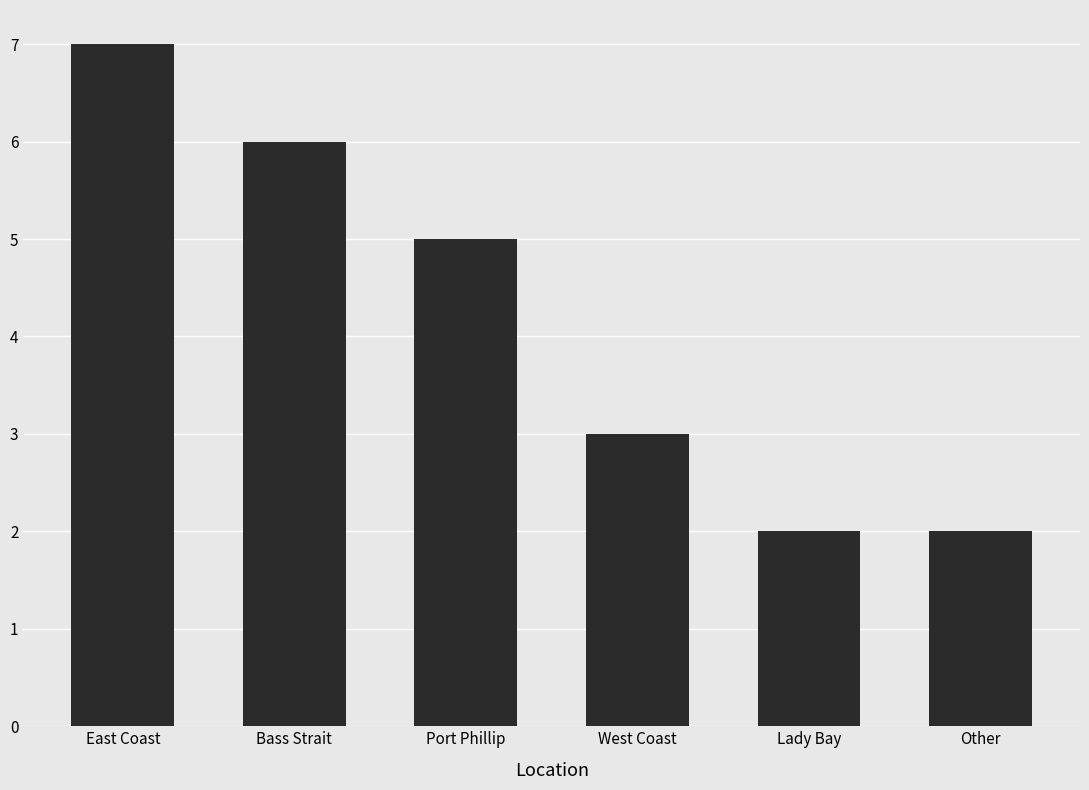

How many bars are there in total?

6